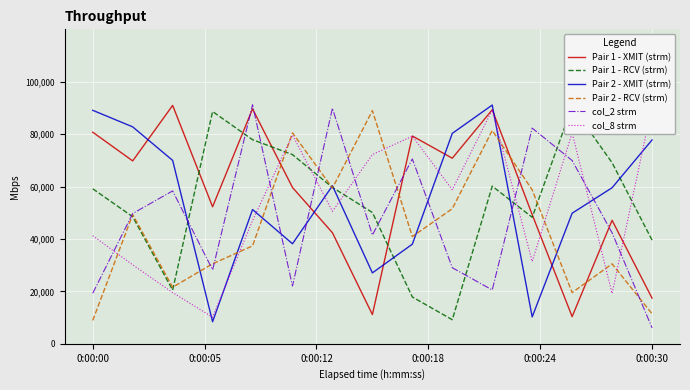

How many lines are shown in the chart?

6